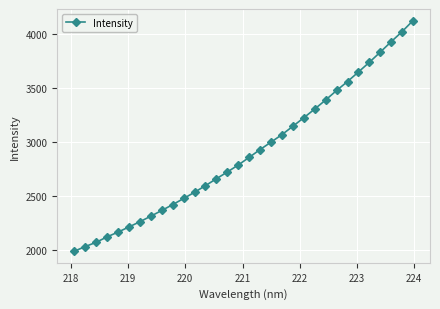

What is the greatest value displayed?

4122.0